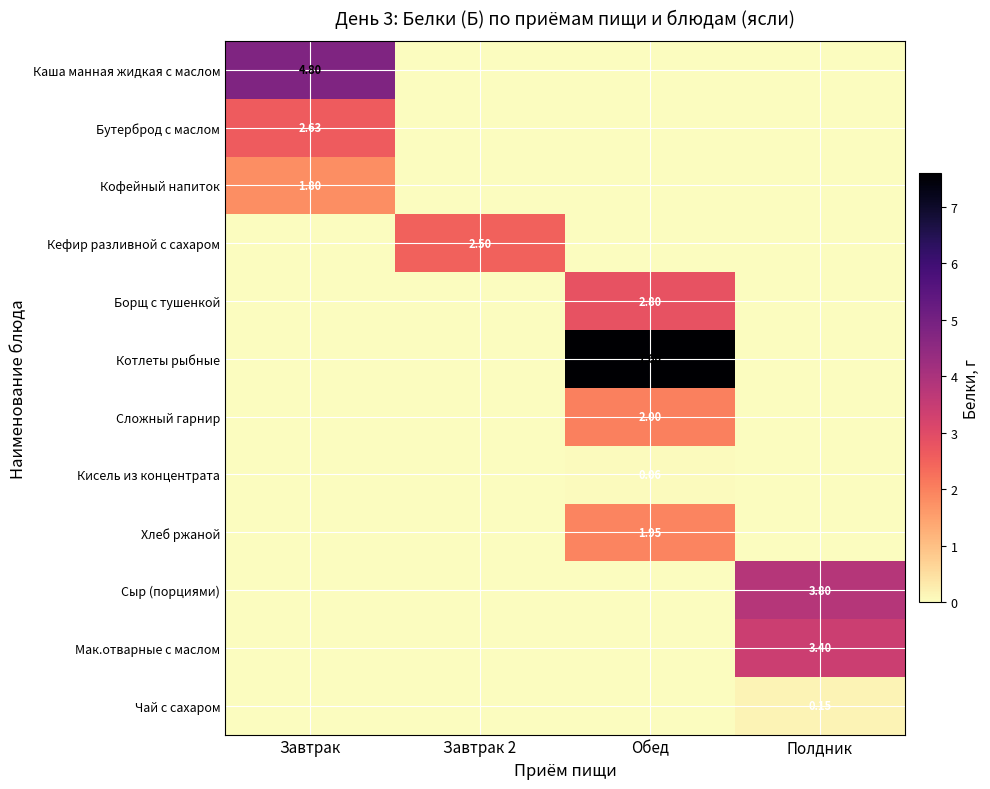

Is the value of Кофейный напиток at Завтрак greater than the value of Кисель из концентрата at Обед?

Yes